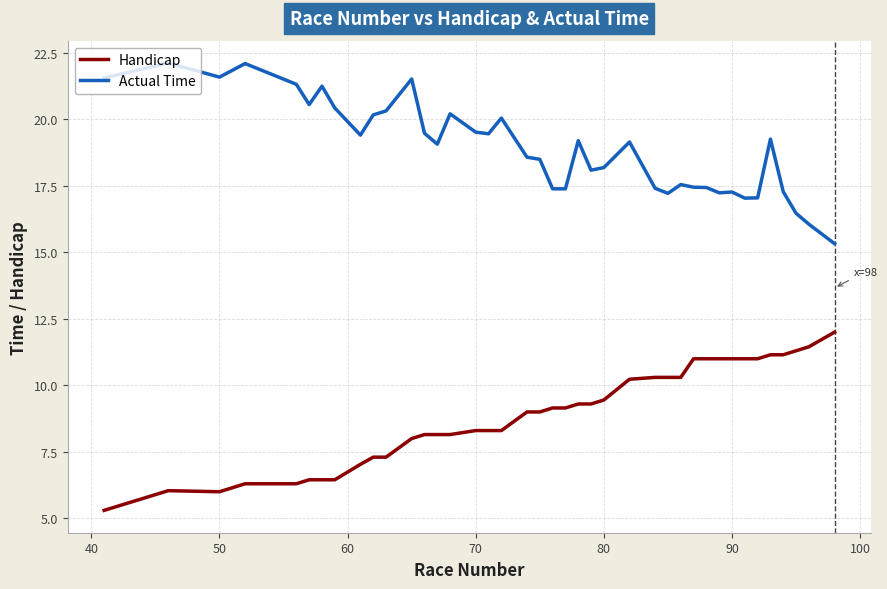

What is the difference between the maximum and minimum values in the Handicap series?

6.7